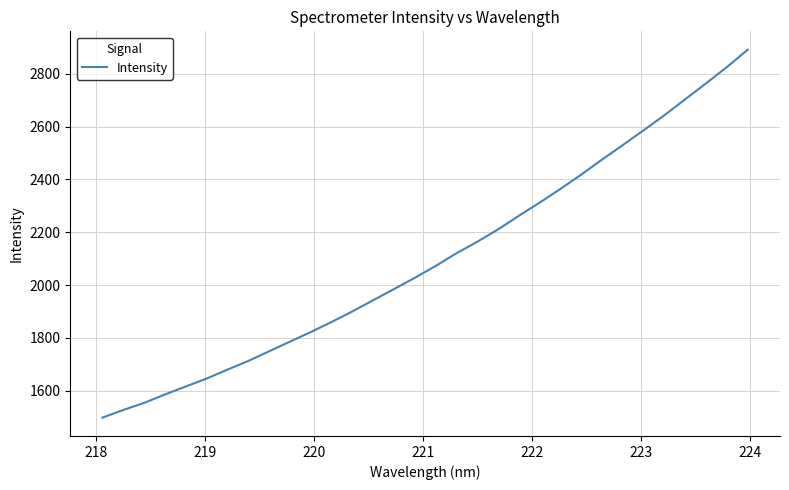

What is the difference between the maximum and minimum values?

1393.6